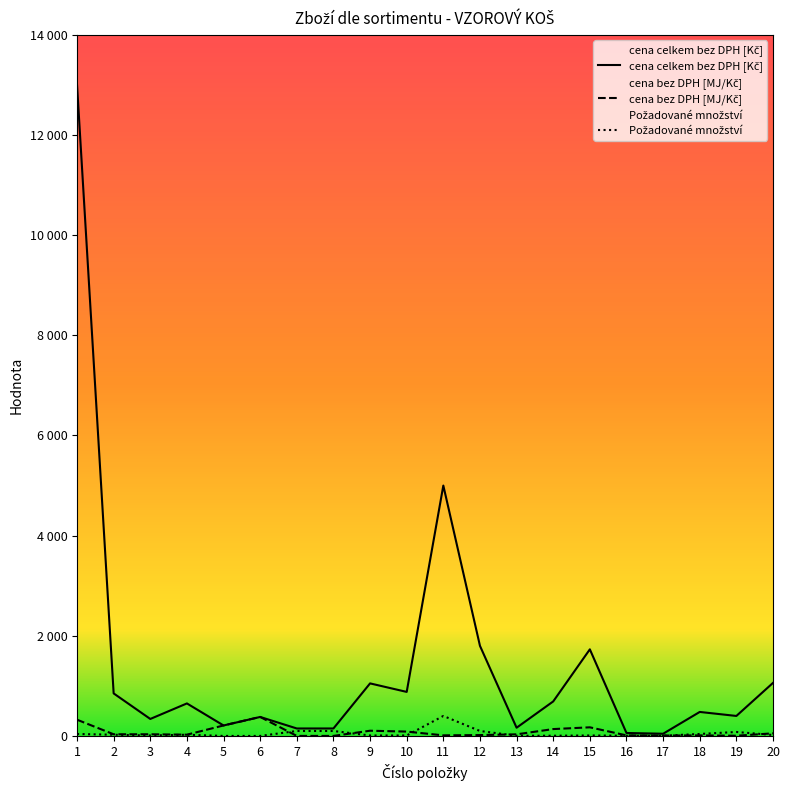

Does the chart have visible grid lines?

No